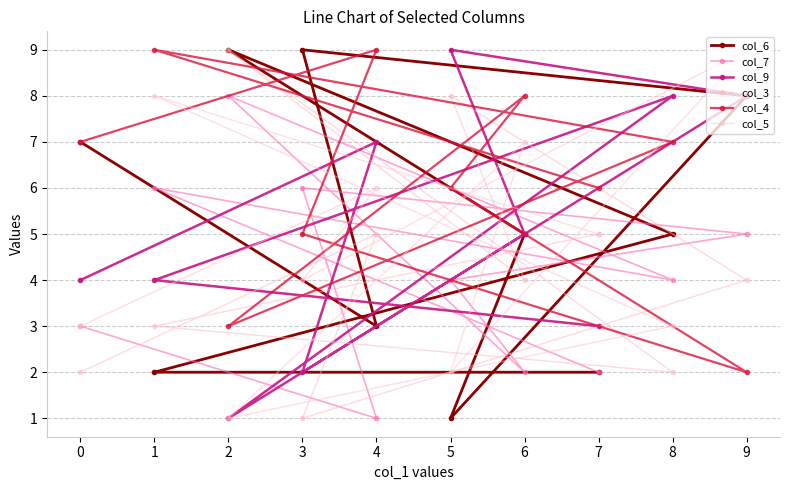

Is this an area chart (filled region under the line)?

No